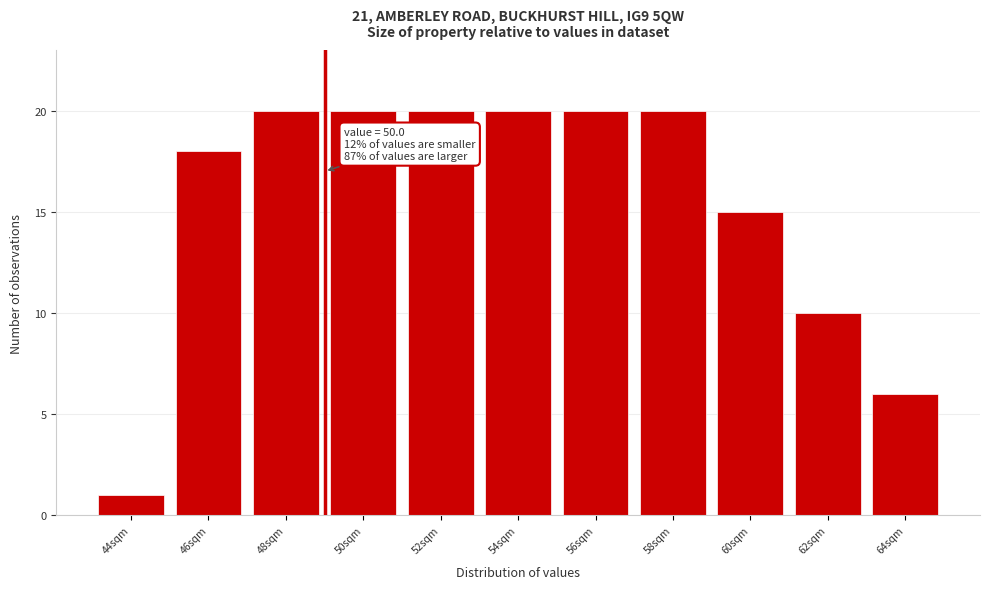

Reading left to right, extract all data points from this chart.

1	18	20	20	20	20	20	20	15	10	6